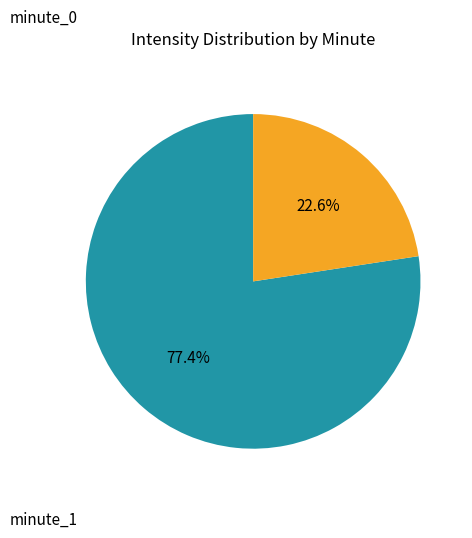

To the nearest percent, what is the average slice percentage?

50%